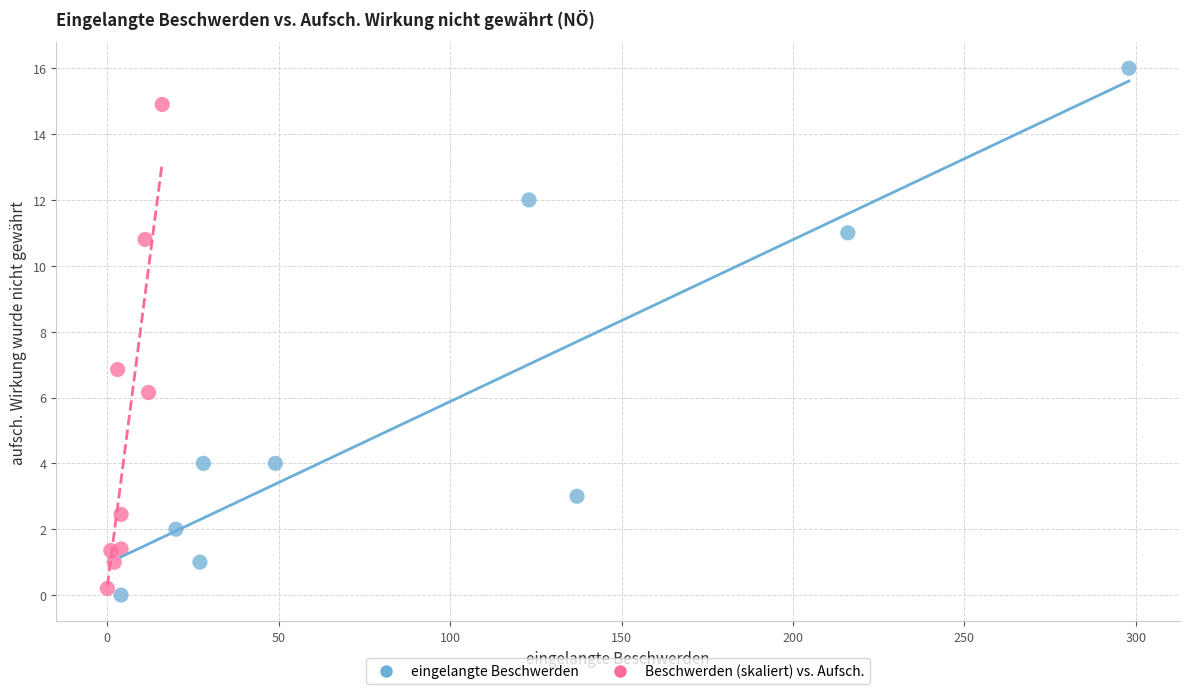

Which series has the largest Y range (max minus min)?

eingelangte Beschwerden